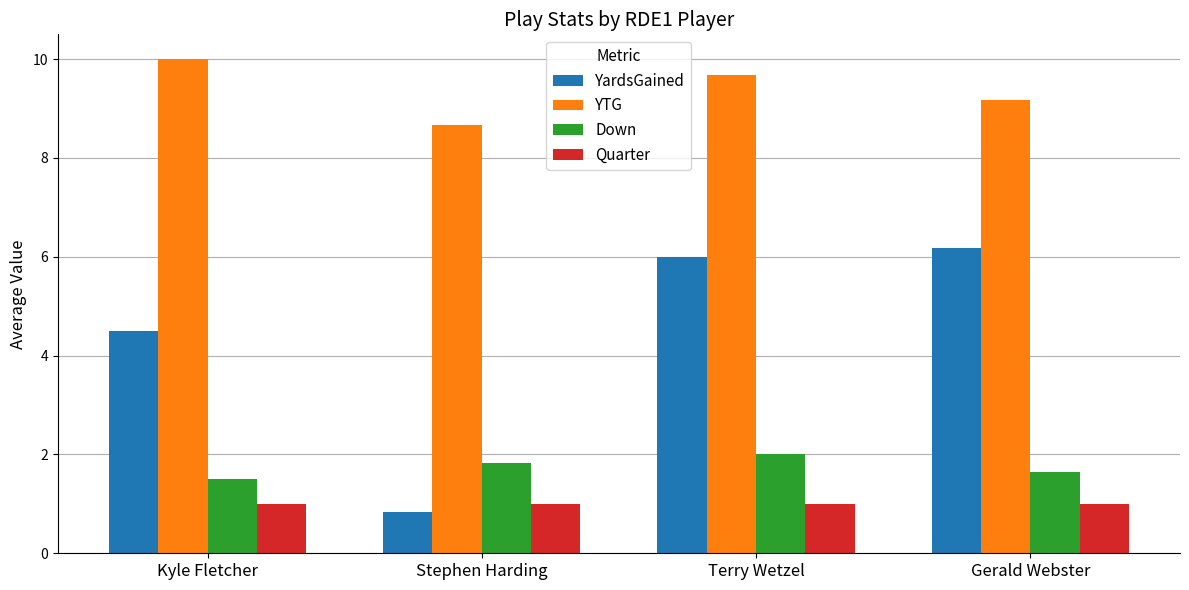

Reading left to right, transcribe all the data shown in this chart.

YardsGained: Kyle Fletcher=4.5	Stephen Harding=0.8	Terry Wetzel=6.0	Gerald Webster=6.2
YTG: Kyle Fletcher=10.0	Stephen Harding=8.7	Terry Wetzel=9.7	Gerald Webster=9.2
Down: Kyle Fletcher=1.5	Stephen Harding=1.8	Terry Wetzel=2.0	Gerald Webster=1.6
Quarter: Kyle Fletcher=1.0	Stephen Harding=1.0	Terry Wetzel=1.0	Gerald Webster=1.0